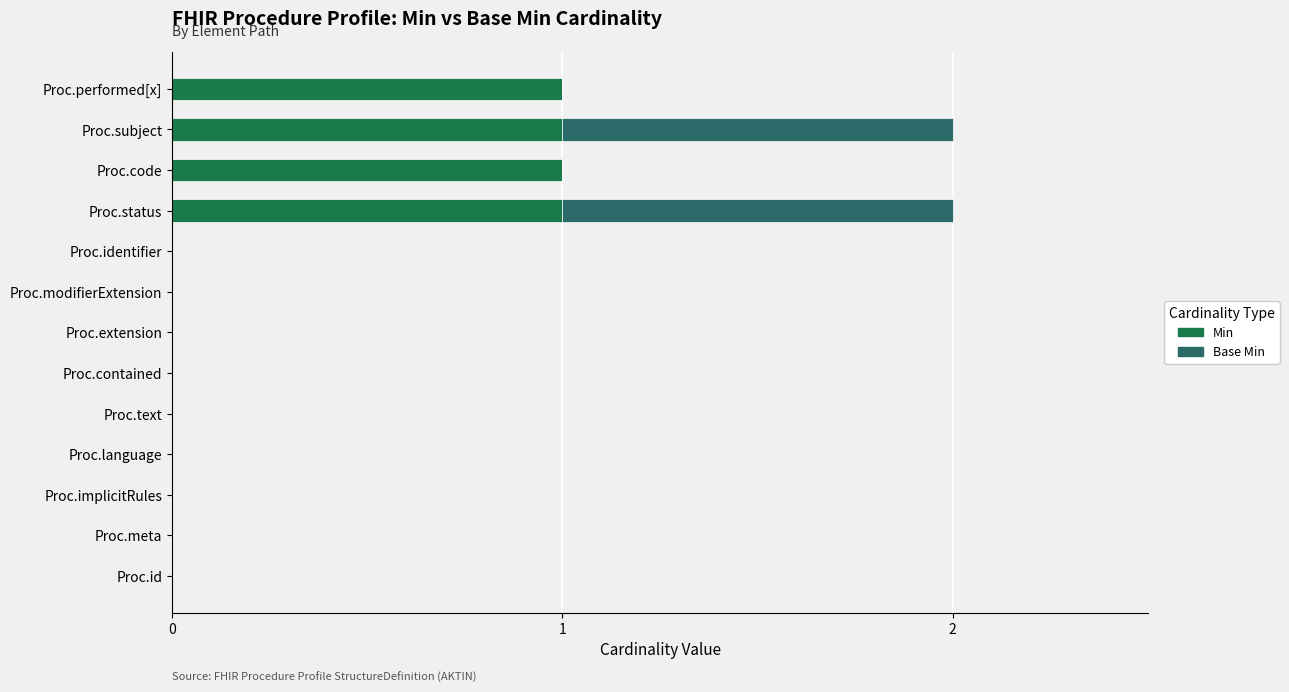

How many categories are shown in the chart?

13